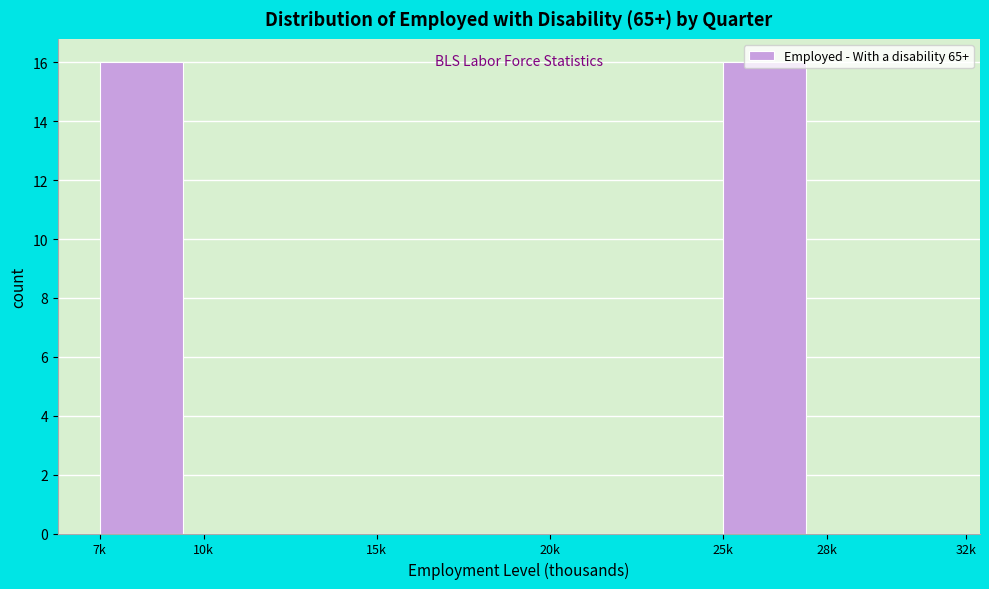

True or false: the data shows 27 at 7k.

False